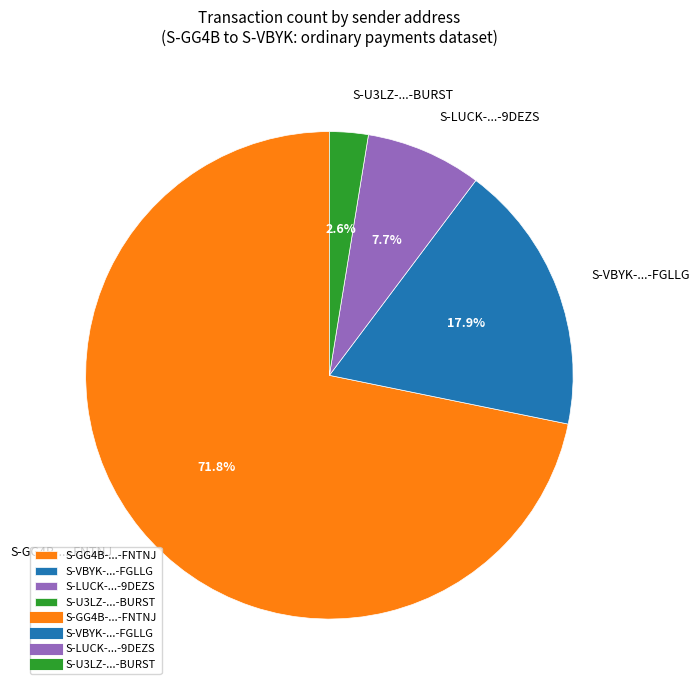

Which category has the smallest portion of the pie?

S-U3LZ-...-BURST